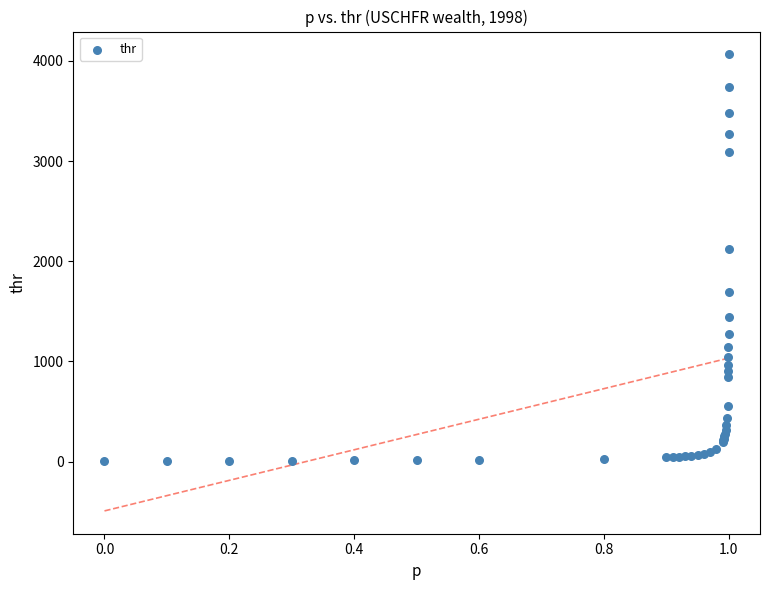

What Y value in the scatter plot is closest to 2037?

2120.0